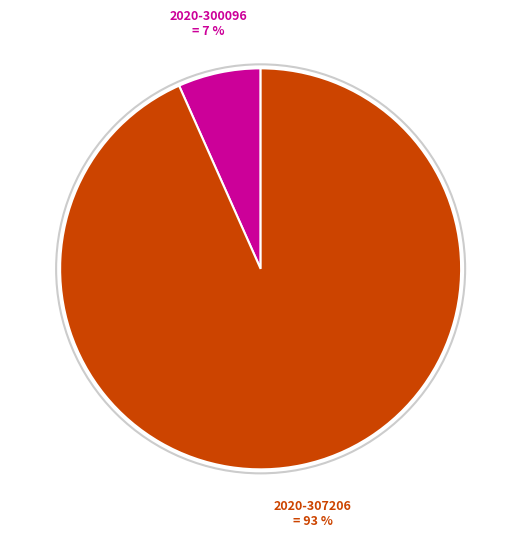

Which slice represents more than half of the pie?

2020-307206